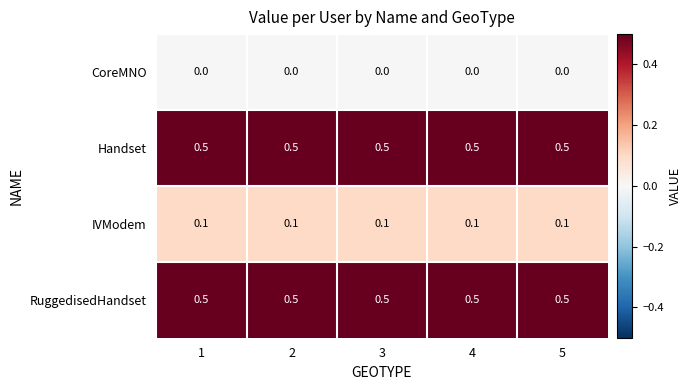

What value does the Handset series have at 1?

0.5